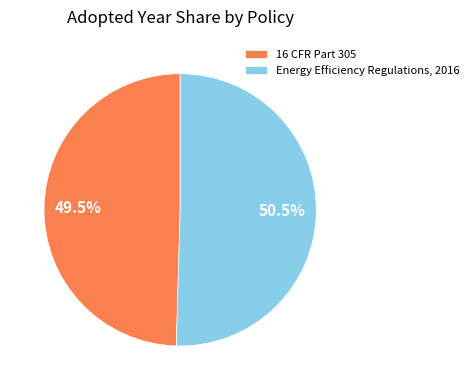

Does any single category account for the majority?

Yes